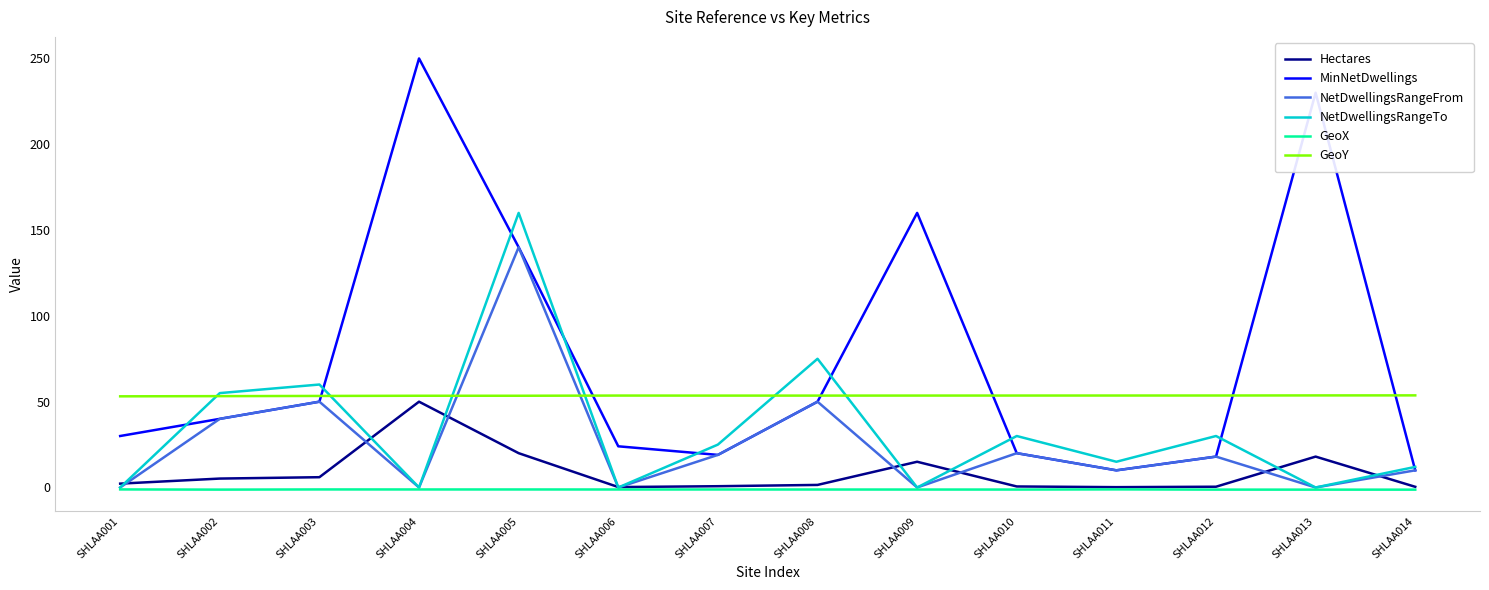

Does the chart have visible grid lines?

No